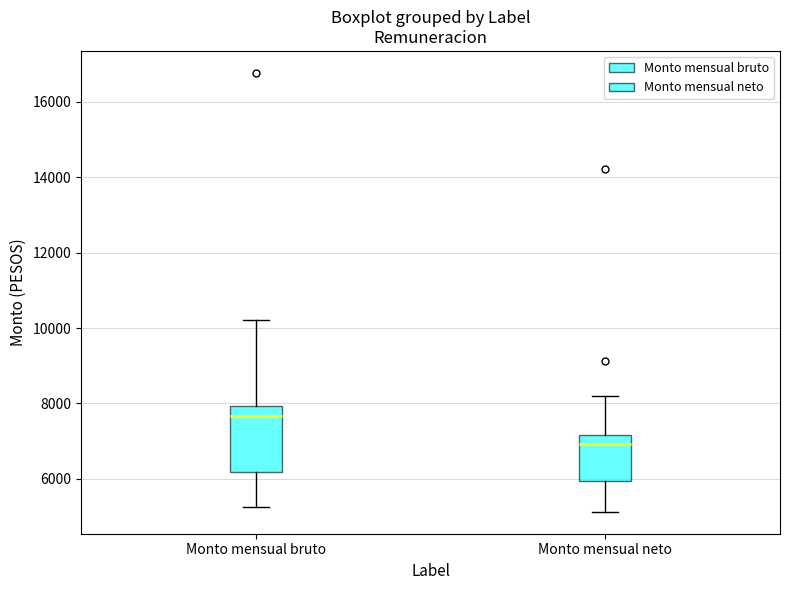

Reading left to right, transcribe this box plot: for each box, give where its median line is, the range the box spans, and where its two whiskers end, as read against the y-axis. The values are not printed on the chart, so give them approximately, as read against the axis.

Monto mensual bruto: median 7600, box 6200 to 8000, whiskers 5200 to 10200
Monto mensual neto: median 7000, box 6000 to 7200, whiskers 5200 to 8200